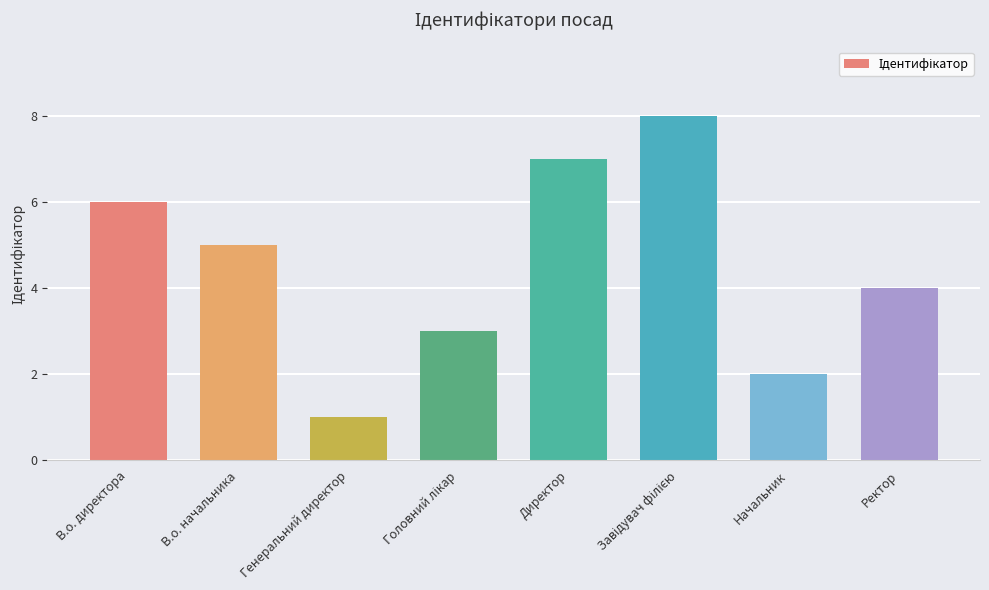

How many bars are there in total?

8